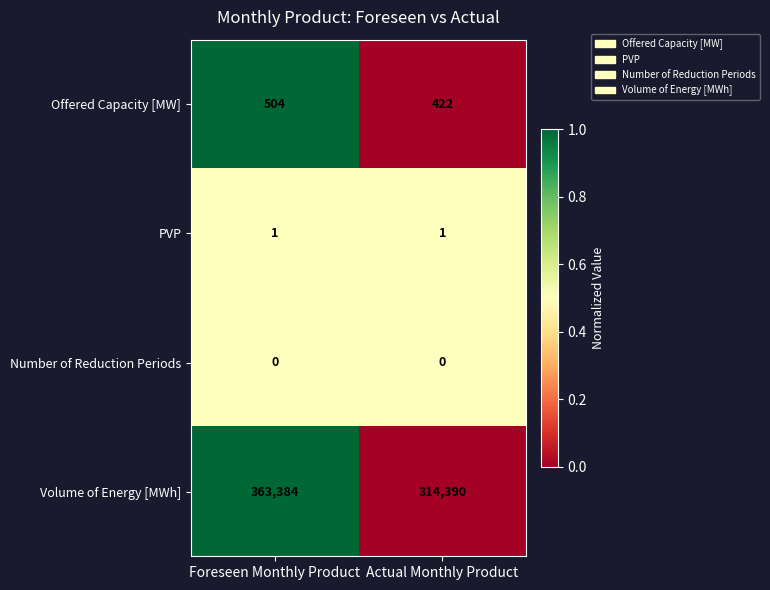

Reading left to right, extract all data points from this chart.

Offered Capacity [MW]: Foreseen Monthly Product=504	Actual Monthly Product=422
PVP: Foreseen Monthly Product=1	Actual Monthly Product=1
Number of Reduction Periods: Foreseen Monthly Product=0	Actual Monthly Product=0
Volume of Energy [MWh]: Foreseen Monthly Product=363384	Actual Monthly Product=314390